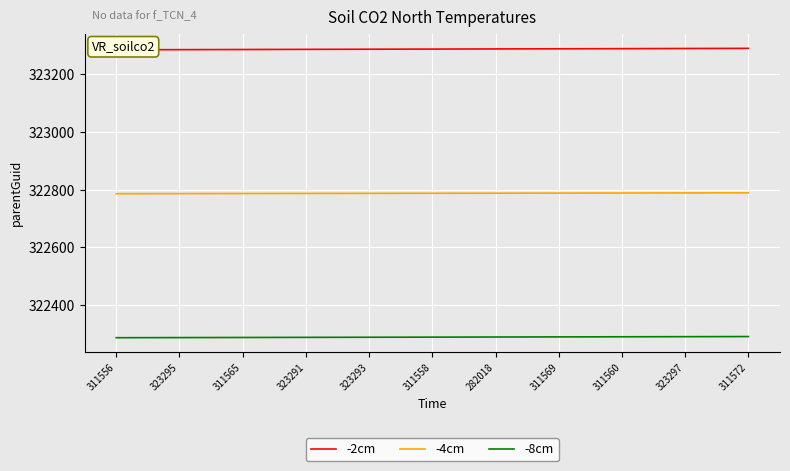

Is this an area chart (filled region under the line)?

No